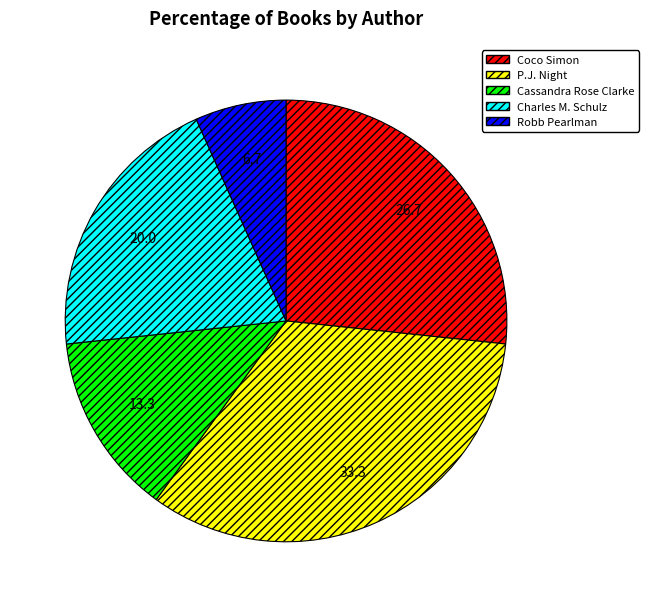

Is the sum of Charles M. Schulz and P.J. Night greater than half?

Yes